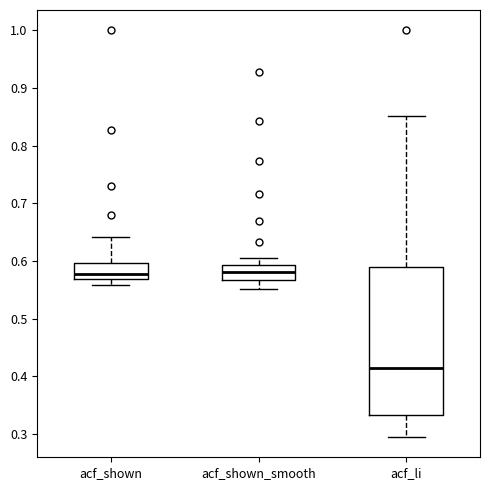

Where does the median line of the box for acf_shown_smooth sit on the y-axis? The values are not printed on the chart, so give them approximately, as read against the axis.

0.58